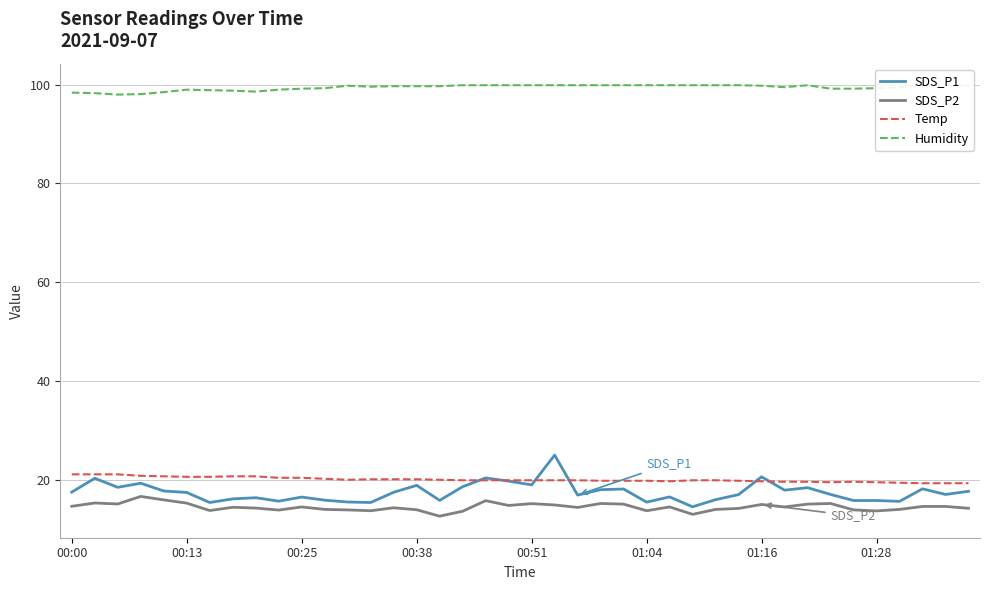

How many categories are shown in the chart?

40